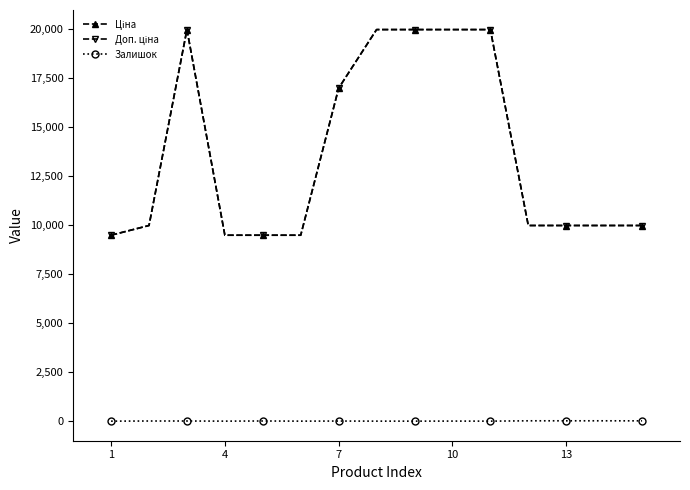

What is the highest value of the Залишок series?

17.0